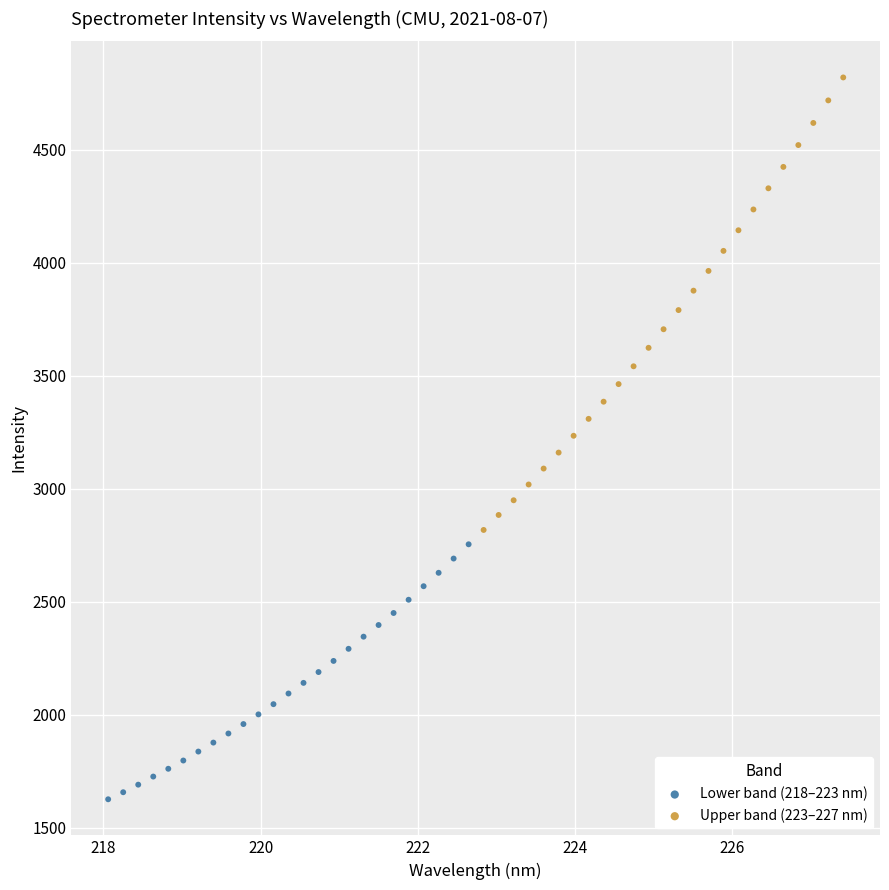

Which series reaches the maximum Y coordinate?

Upper band (223–227 nm)